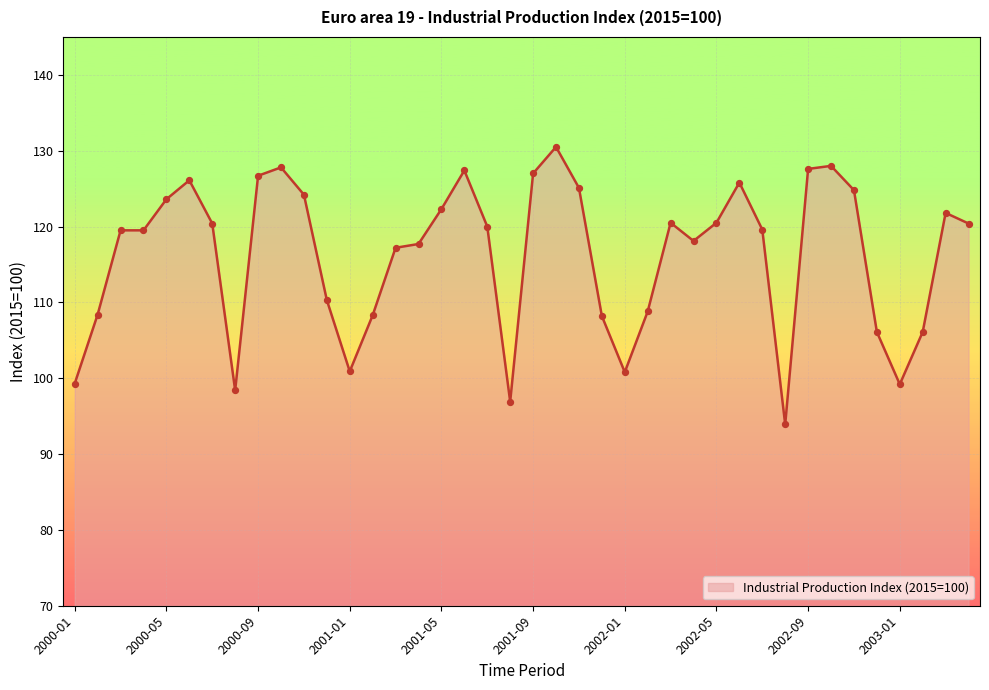

What is the smallest value displayed?

93.9